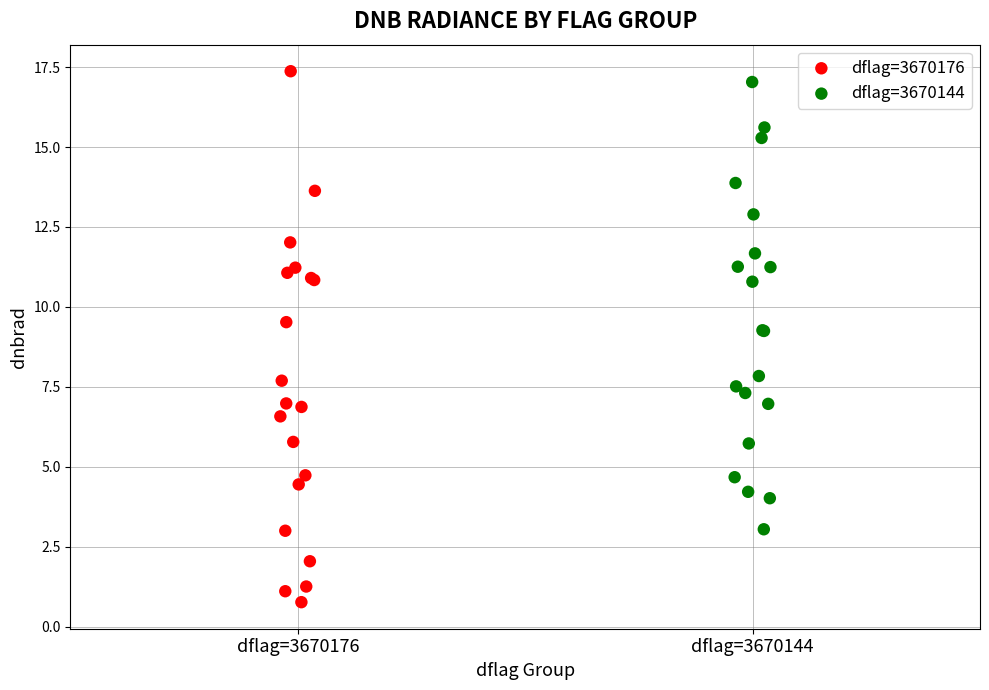

Which series contains the lowest Y value?

dflag=3670176